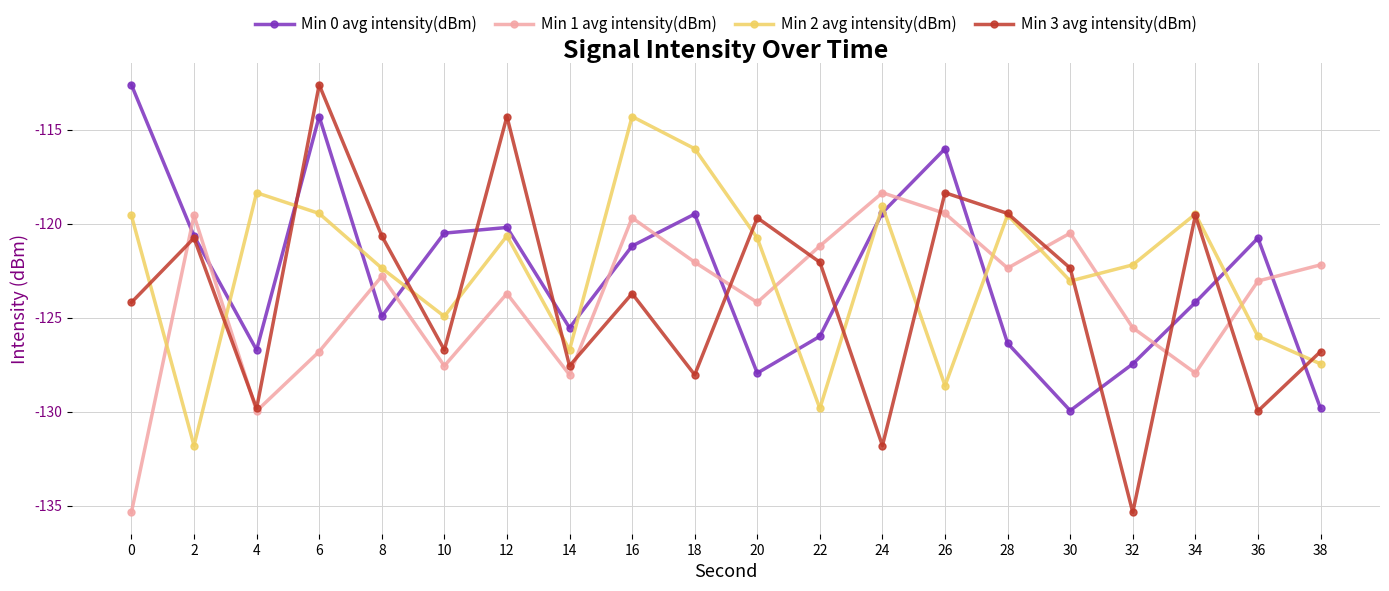

Is the value of Min 3 avg intensity(dBm) at 16 greater than the value of Min 0 avg intensity(dBm) at 22?

Yes